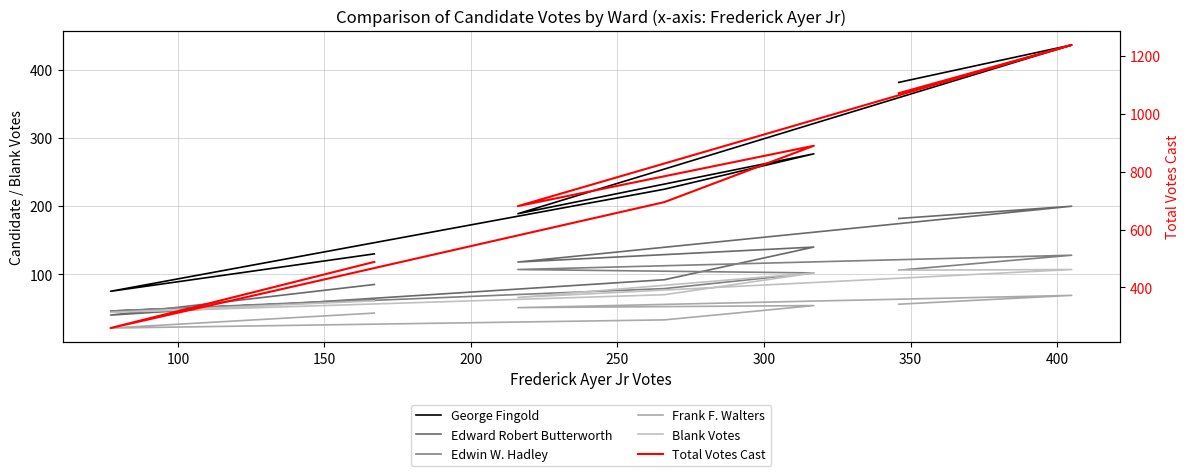

How many intersections are there between Blank Votes and Edward Robert Butterworth?

2